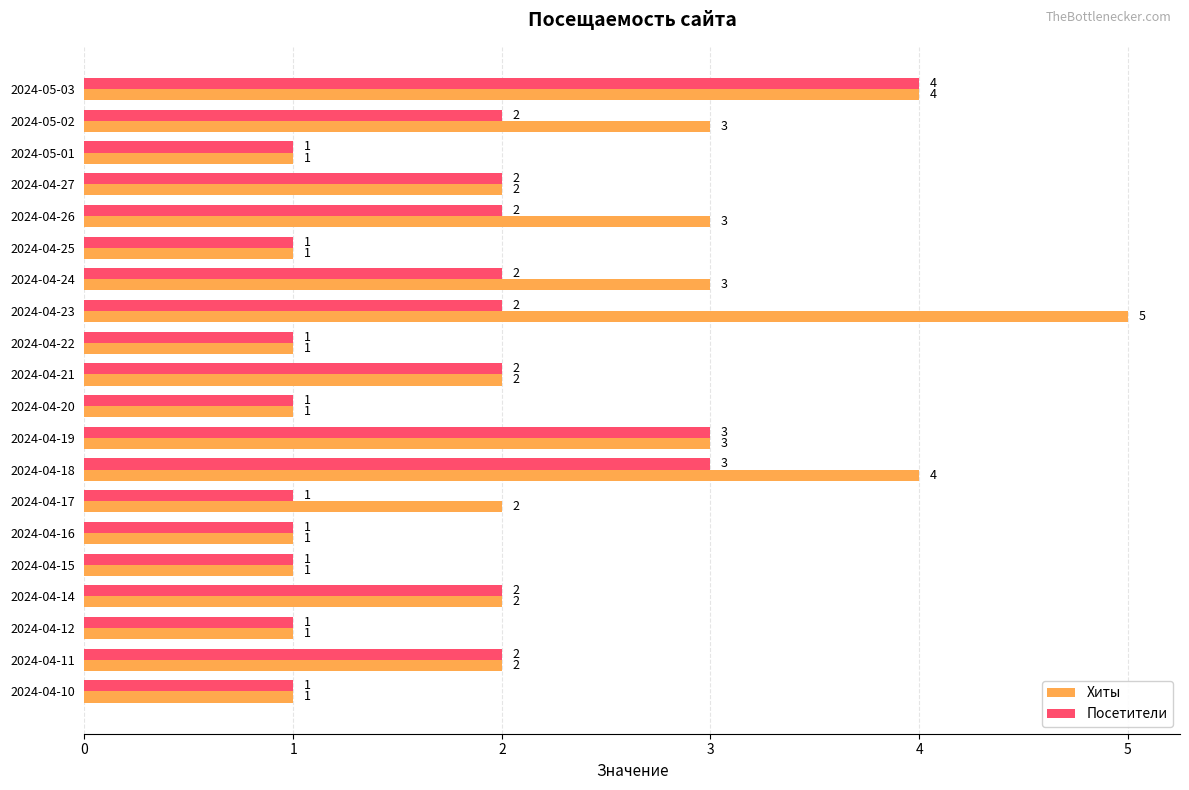

True or false: Посетители has a value of 1 at 2024-04-18.

False